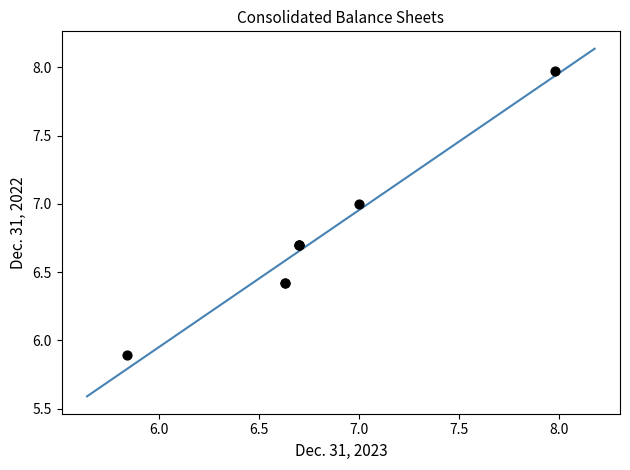

What Y value in the scatter plot is closest to 6?

5.9